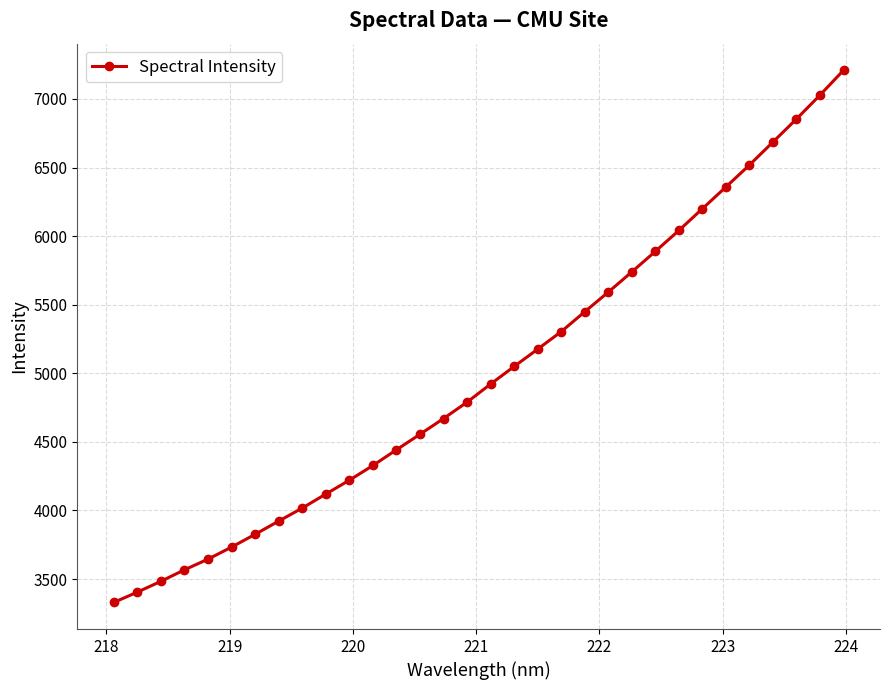

What is the minimum value shown in the chart?

3329.5